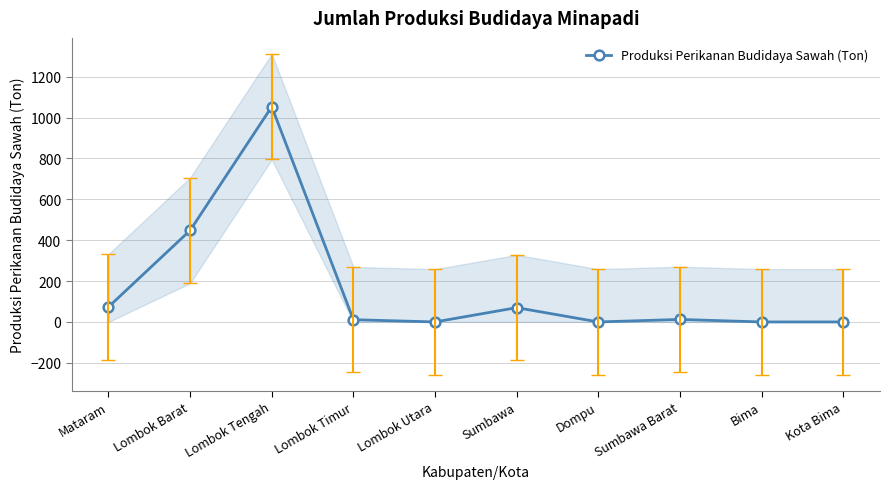

How many data points does each series have?

10